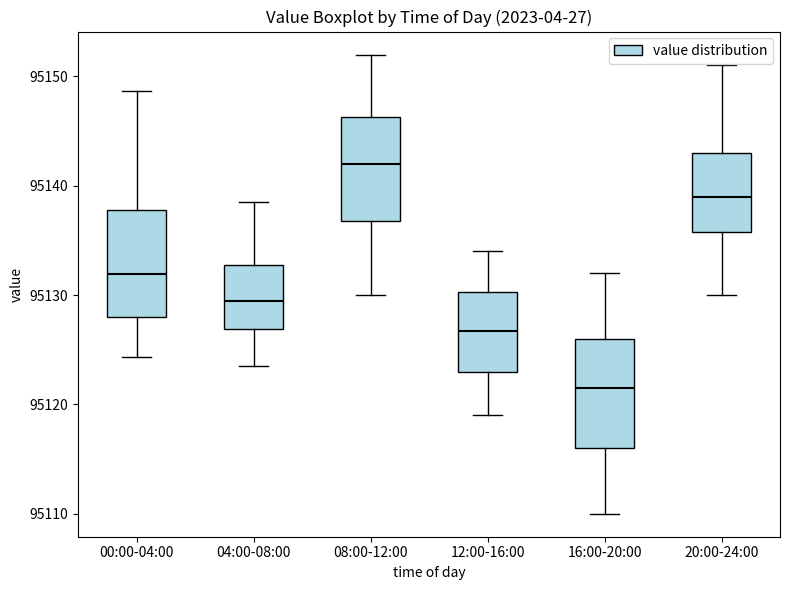

Reading left to right, transcribe this box plot: for each box, give where its median line is, the range the box spans, and where its two whiskers end, as read against the y-axis. The values are not printed on the chart, so give them approximately, as read against the axis.

00:00-04:00: median 95132, box 95128 to 95138, whiskers 95124 to 95149
04:00-08:00: median 95130, box 95127 to 95133, whiskers 95124 to 95139
08:00-12:00: median 95142, box 95137 to 95146, whiskers 95130 to 95152
12:00-16:00: median 95127, box 95123 to 95130, whiskers 95119 to 95134
16:00-20:00: median 95122, box 95116 to 95126, whiskers 95110 to 95132
20:00-24:00: median 95139, box 95136 to 95143, whiskers 95130 to 95151